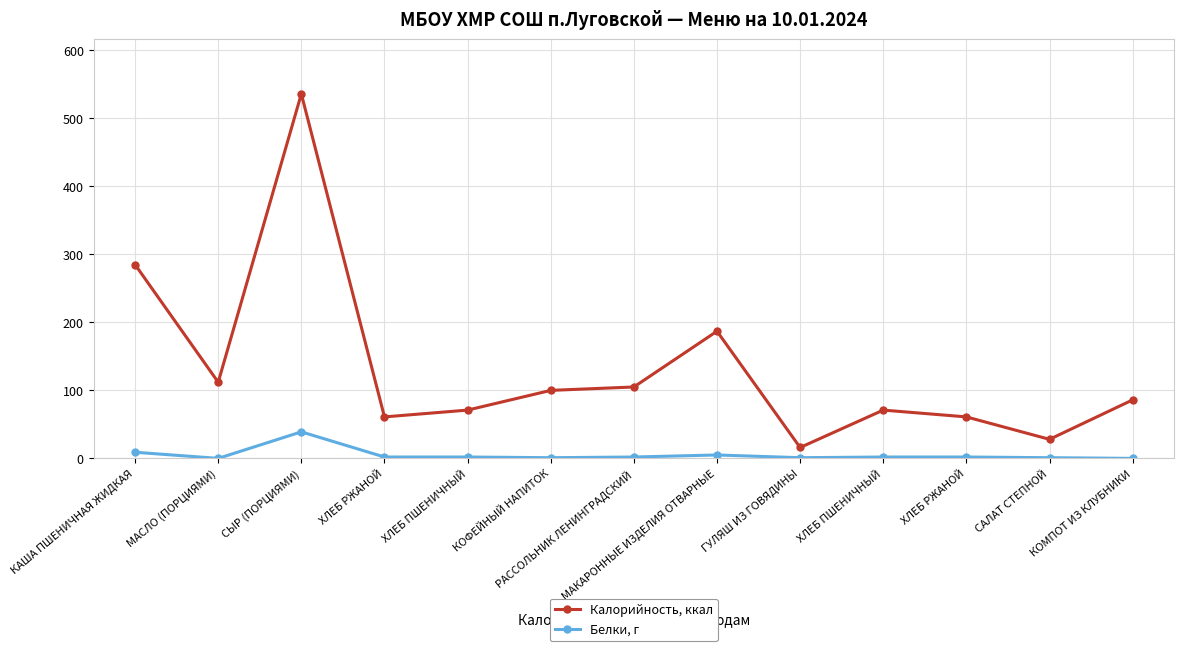

Does the chart have visible grid lines?

Yes